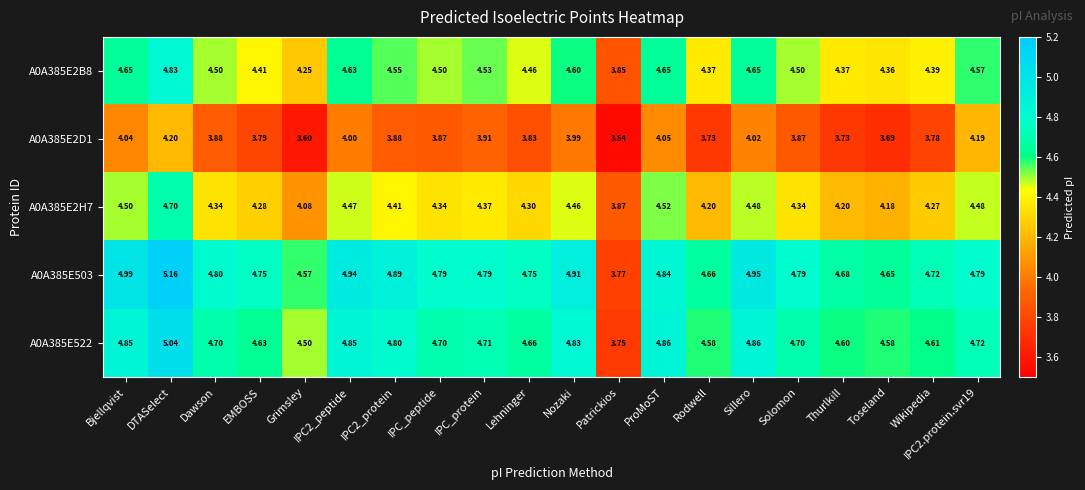

Is the value of A0A385E522 at Nozaki greater than the value of A0A385E2D1 at Rodwell?

Yes